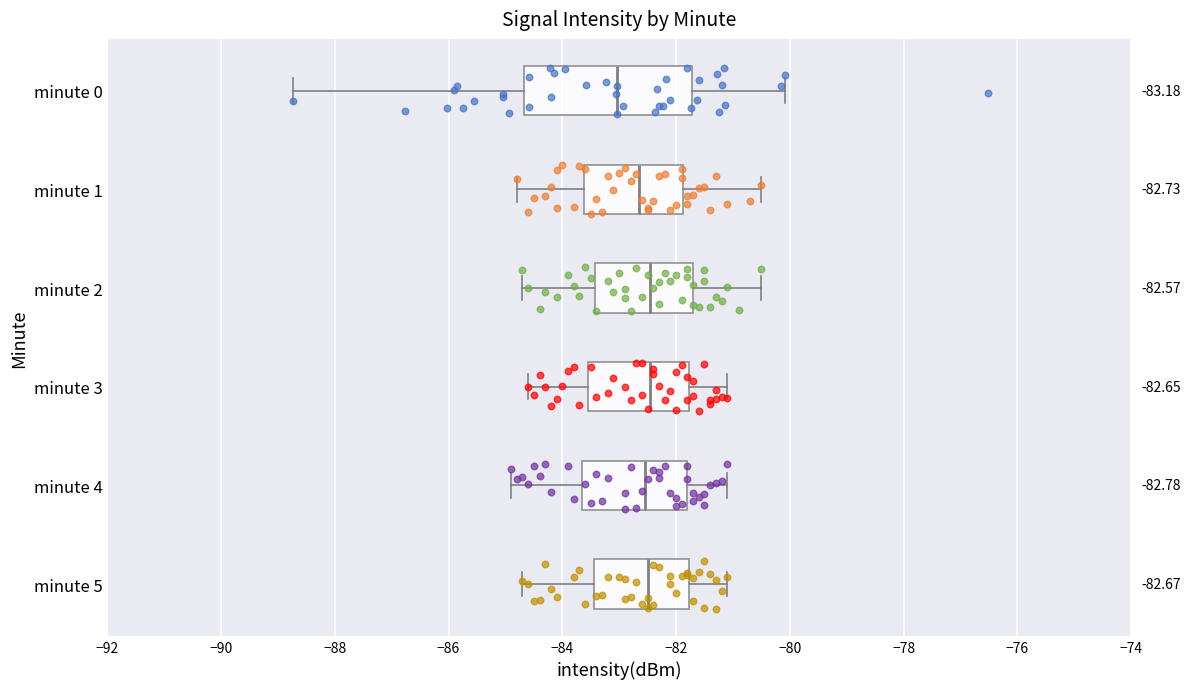

Which box has the furthest to the left median line?

minute 0